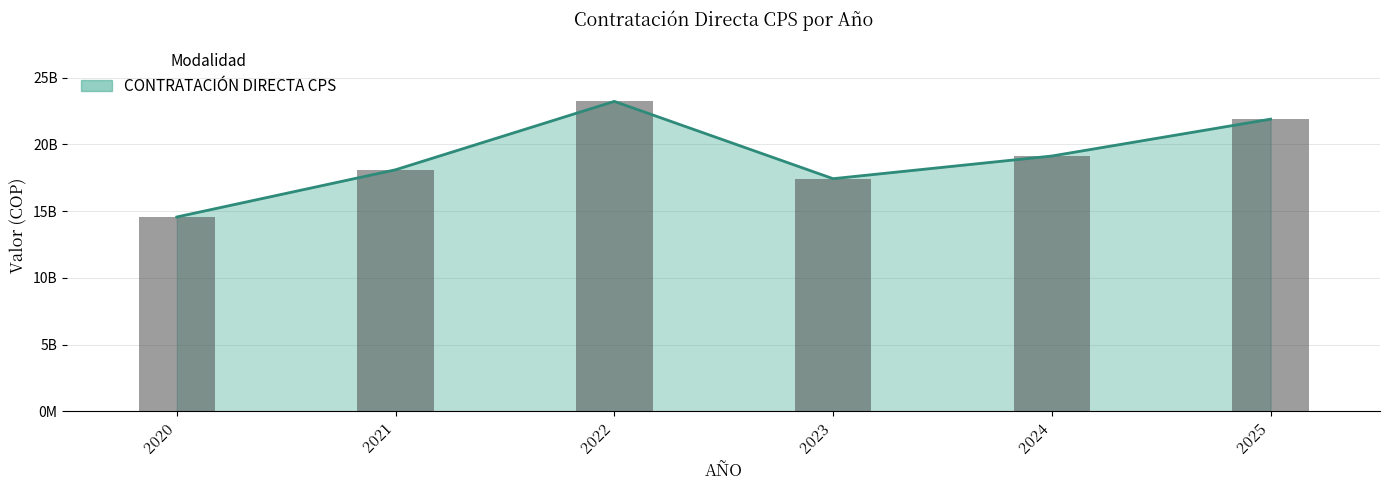

True or false: the data shows 33323792194 at 2025.

False